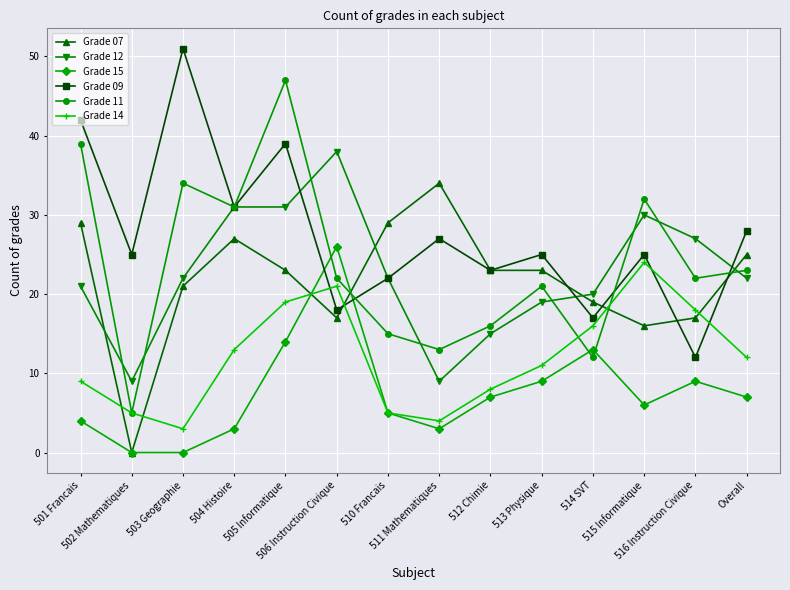

Is this an area chart (filled region under the line)?

No